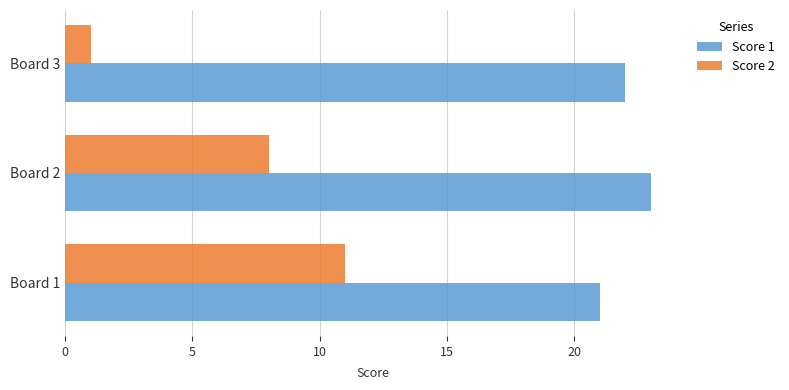

What is the difference between the maximum and second lowest values in the Score 2 series?

3